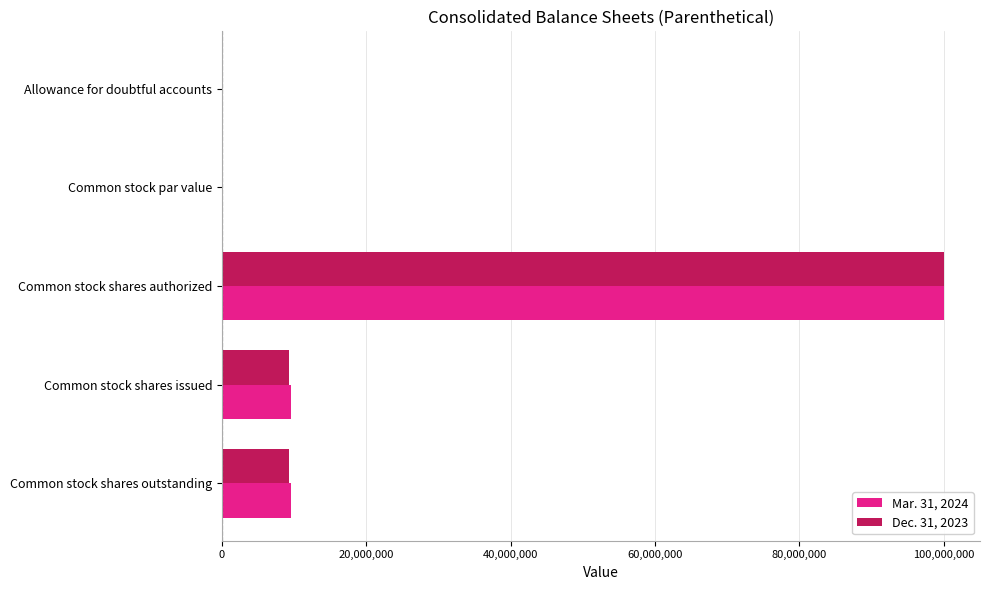

What is the sum of the Mar. 31, 2024 values at Common stock shares outstanding and Common stock shares authorized?

109601504.0